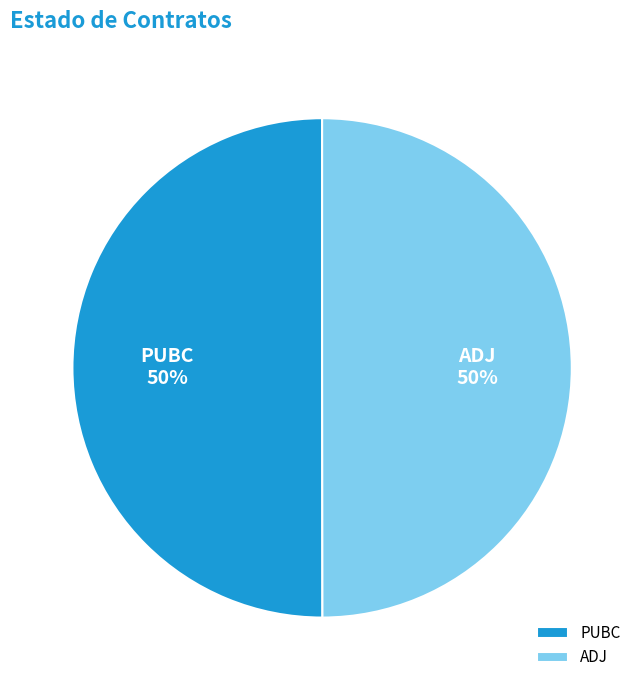

True or false: ADJ accounts for 50% of the total.

True